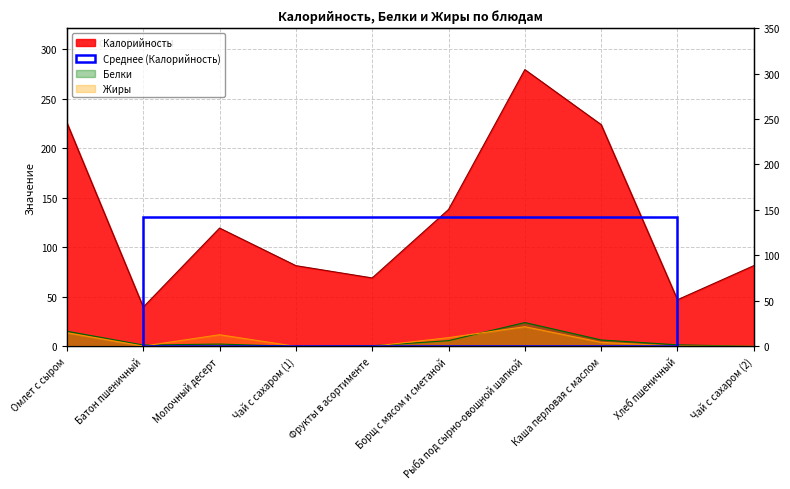

Rank the series by their maximum value, from highest to lowest.

Калорийность, Белки, Жиры